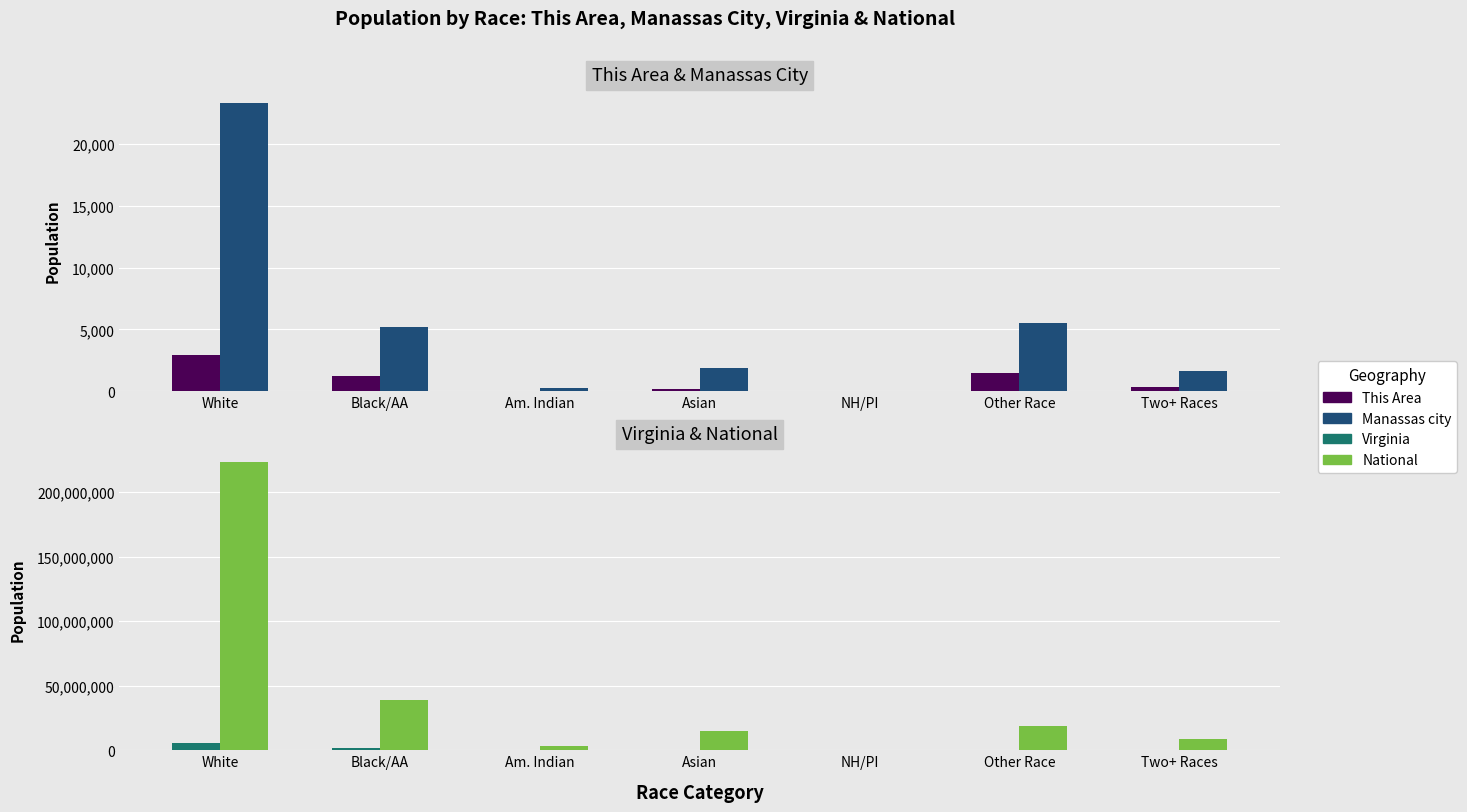

Are the bars horizontal?

No